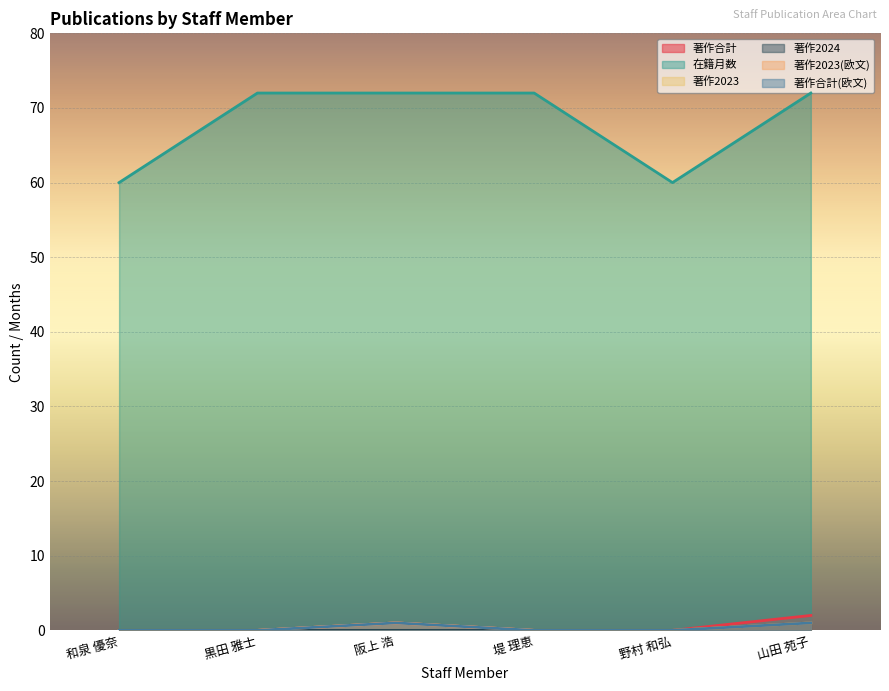

Which series has the largest total across all categories?

在籍月数